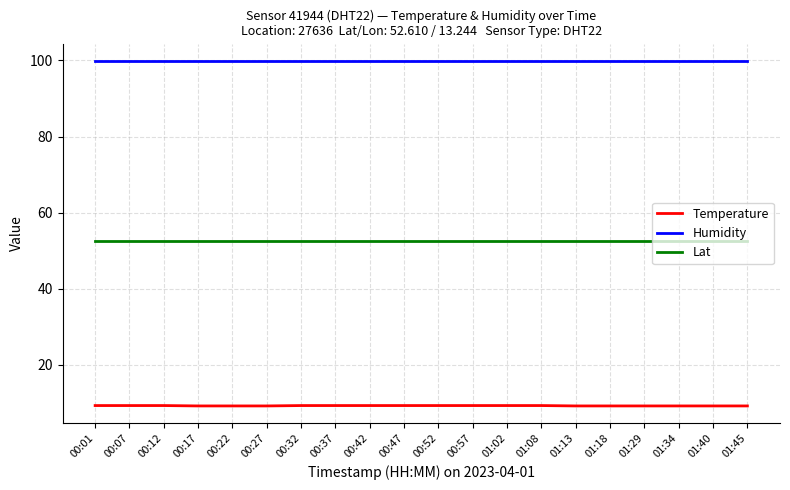

What is the difference between the highest and lowest values at 01:13?

90.7